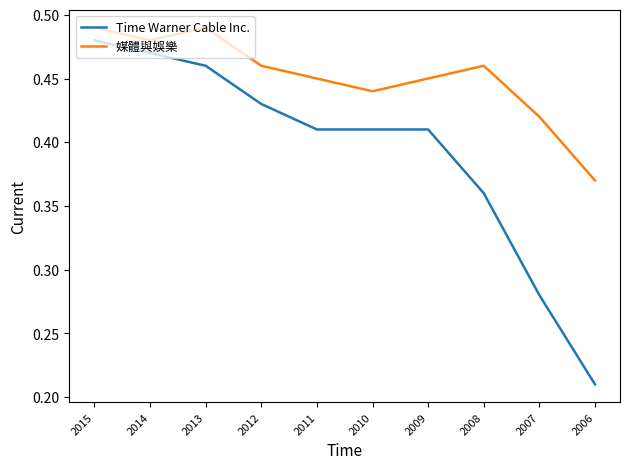

What is the difference between the second highest and minimum values in the 媒體與娛樂 series?

0.1